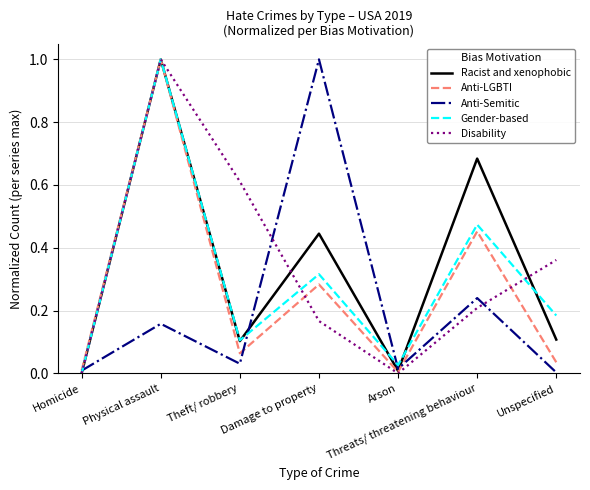

How many lines are shown in the chart?

5